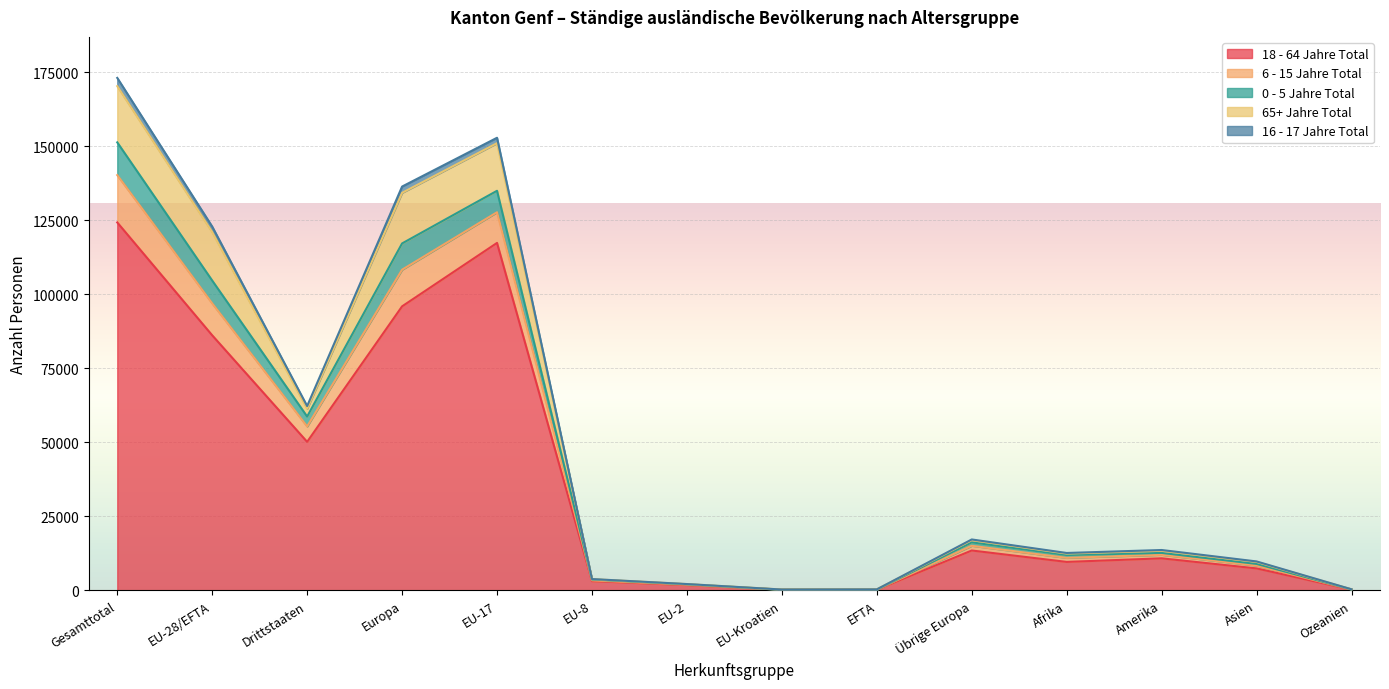

At which category is the sum across all series the highest?

Gesamttotal